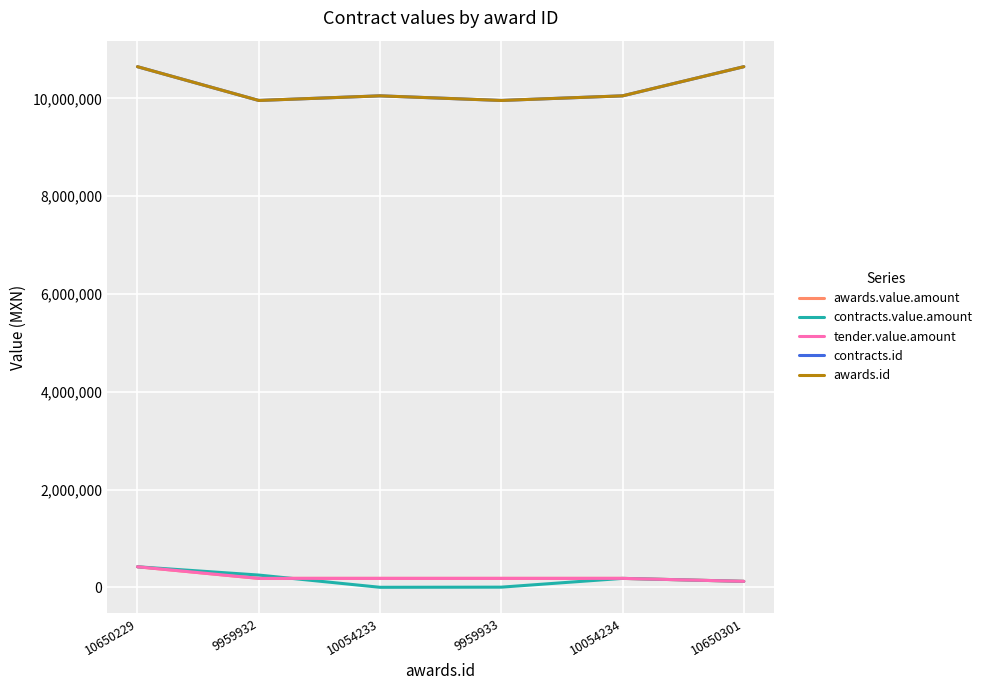

How many lines are shown in the chart?

5